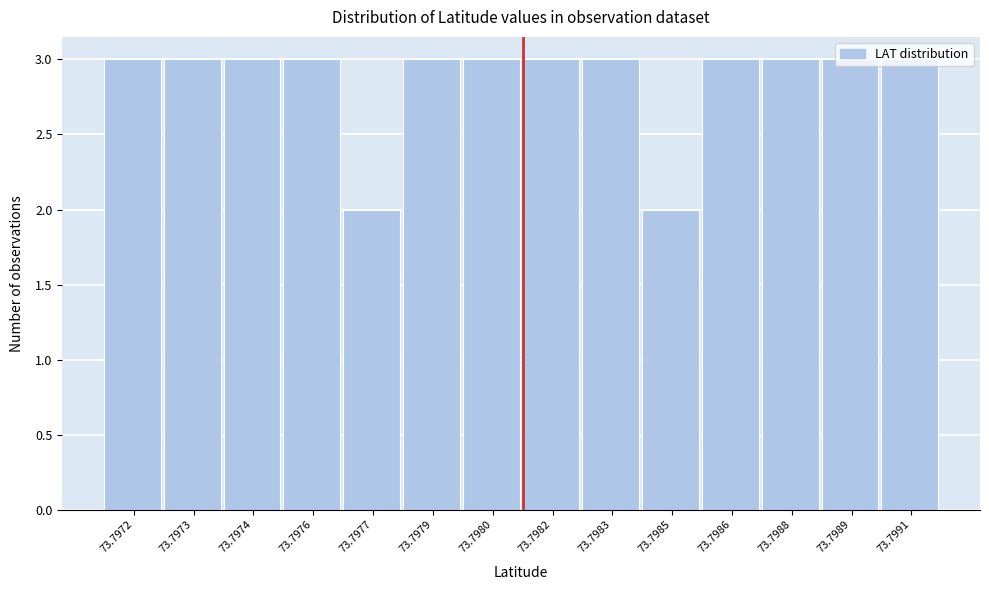

Between 73.7985 and 73.7973, which is larger?

73.7973